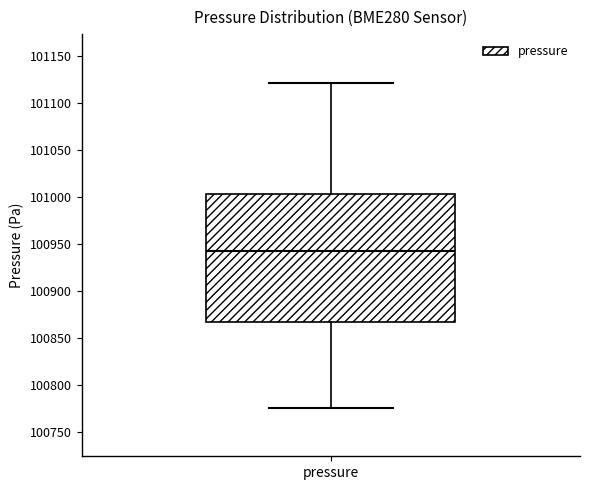

Transcribe this box plot: give where the median line is, the range the box spans, and where the two whiskers end, as read against the y-axis. The values are not printed on the chart, so give them approximately, as read against the axis.

median 100945, box 100865 to 101005, whiskers 100775 to 101120